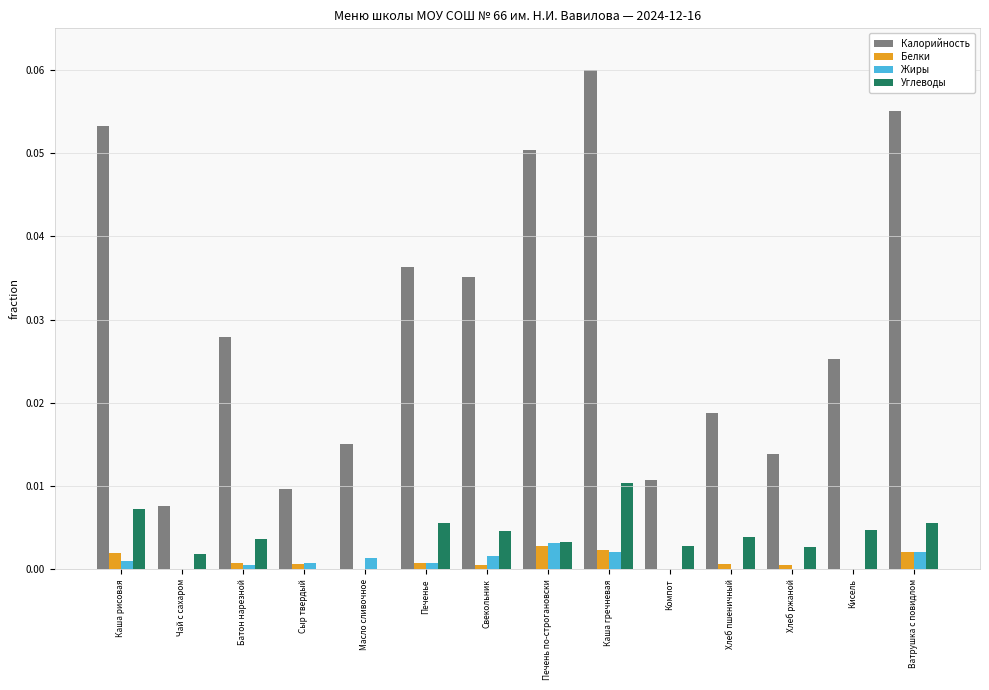

Is the value of Калорийность at Ватрушка с повидлом greater than the value of Жиры at Каша гречневая?

Yes